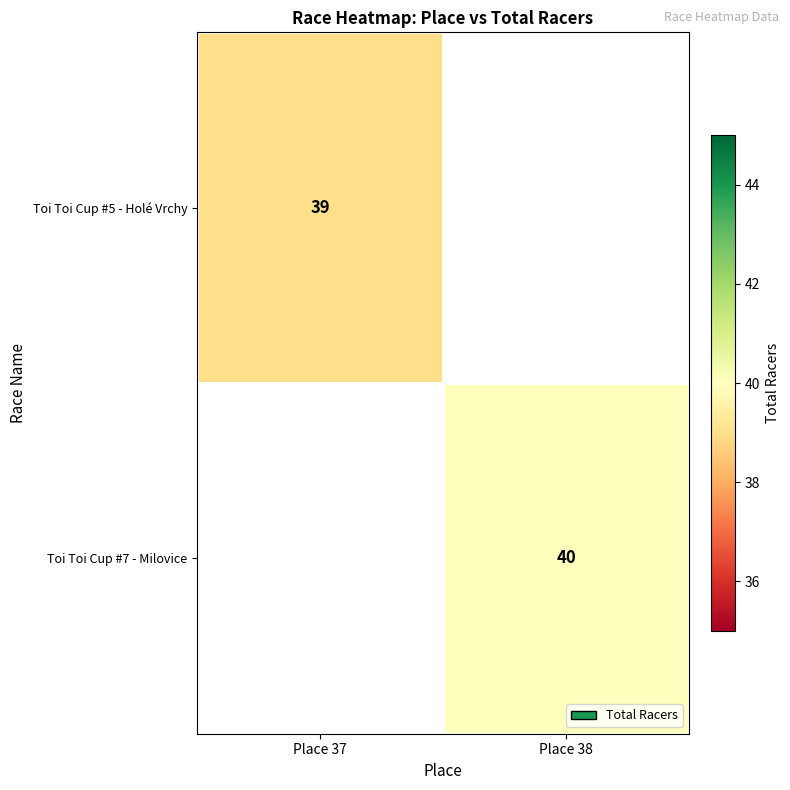

Is it true that Toi Toi Cup #5 - Holé Vrchy equals 39 at Place 37?

True